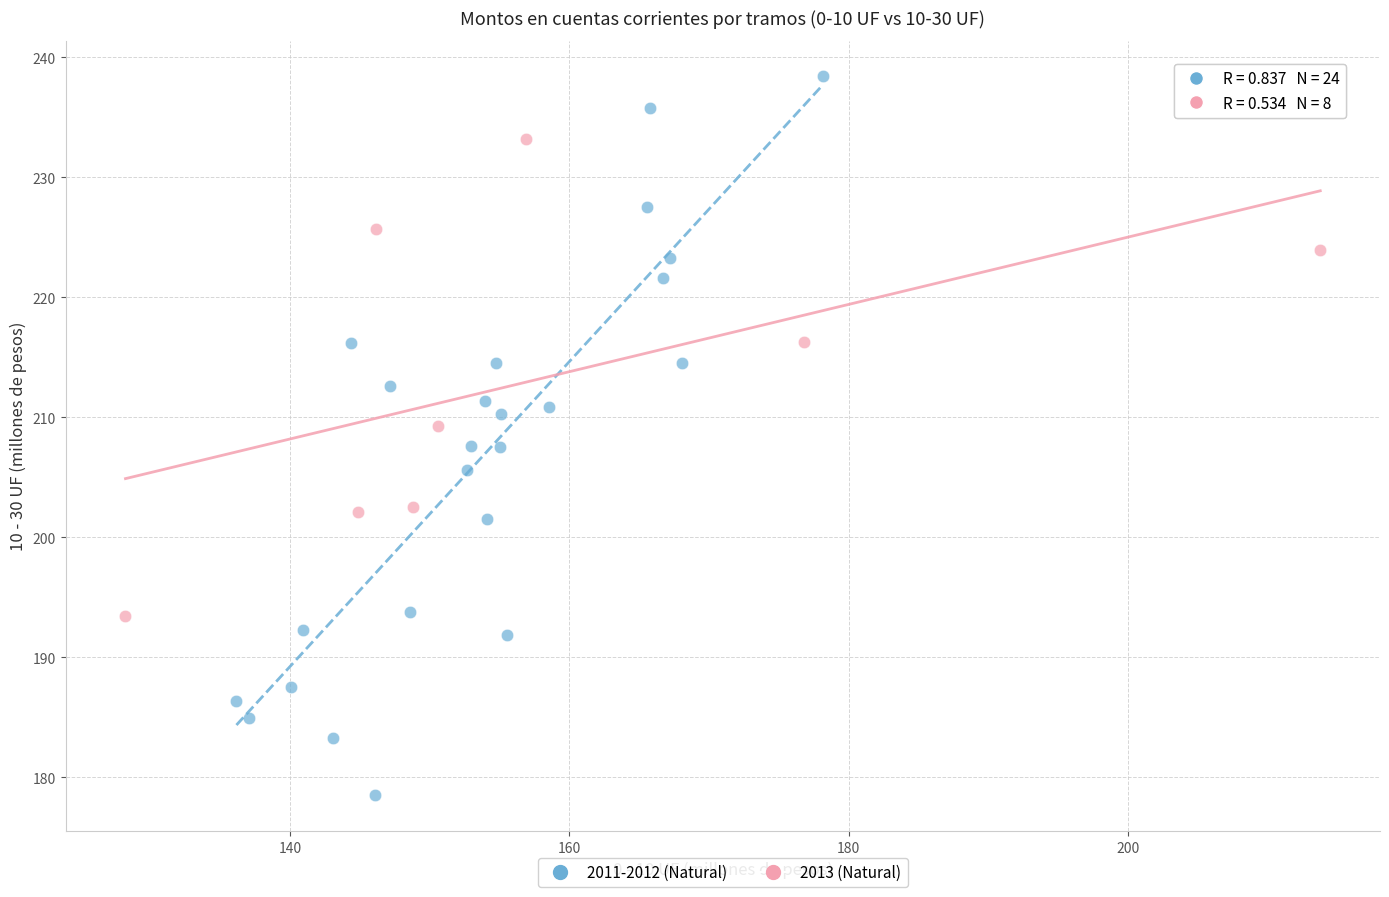

Which series contains the lowest Y value?

2011-2012 (Natural)